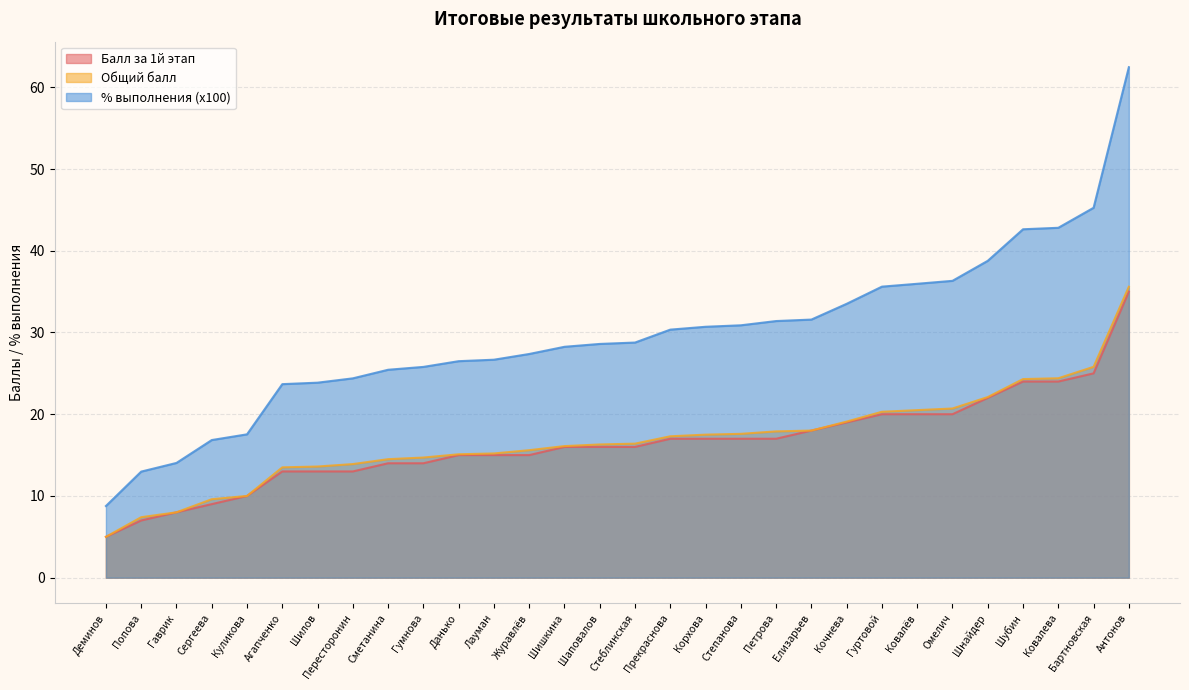

What is the spread (max minus min) of values at Шубин?

18.6